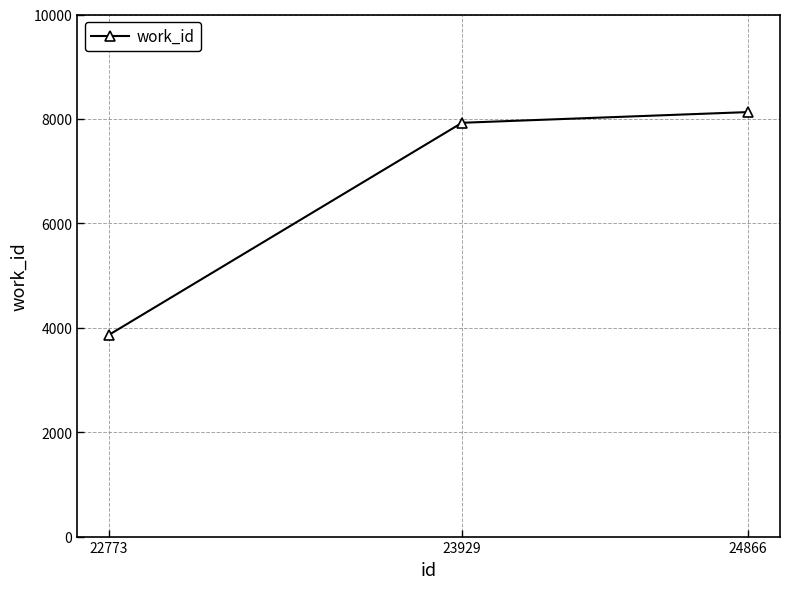

What is the change in value from 22773 to 23929?

+4060